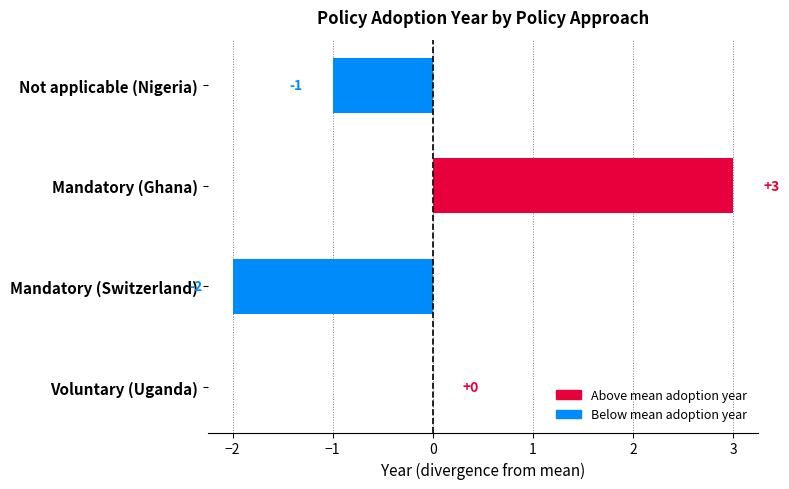

Is it true that the value at Mandatory (Ghana) is 3?

True